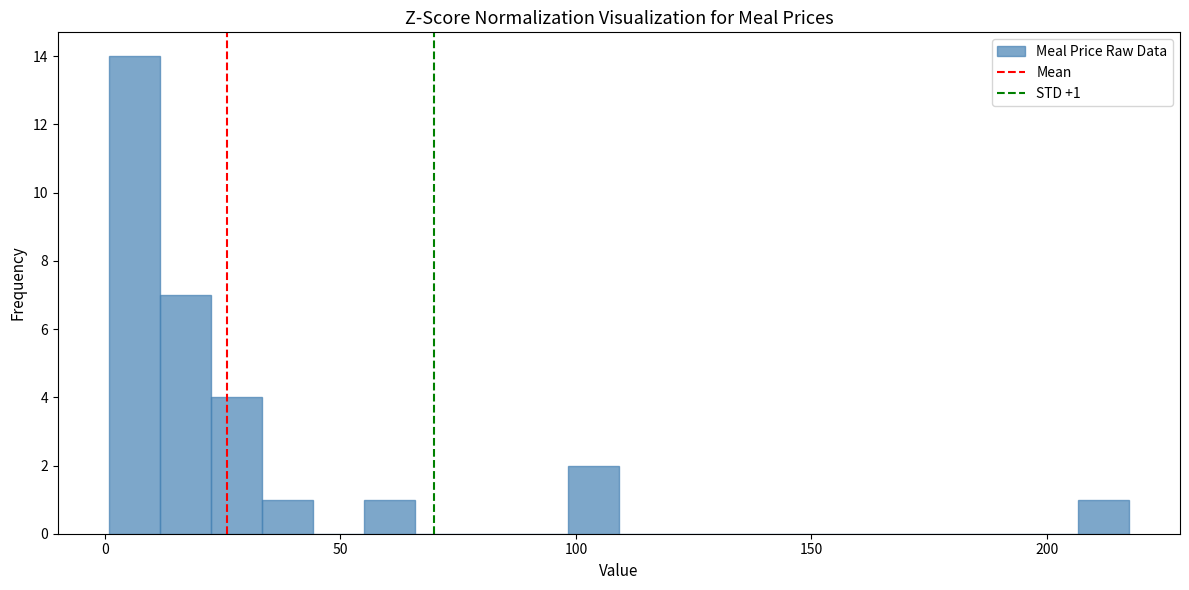

Read against the x-axis, roughly where is the centre of the tallest bar?

5